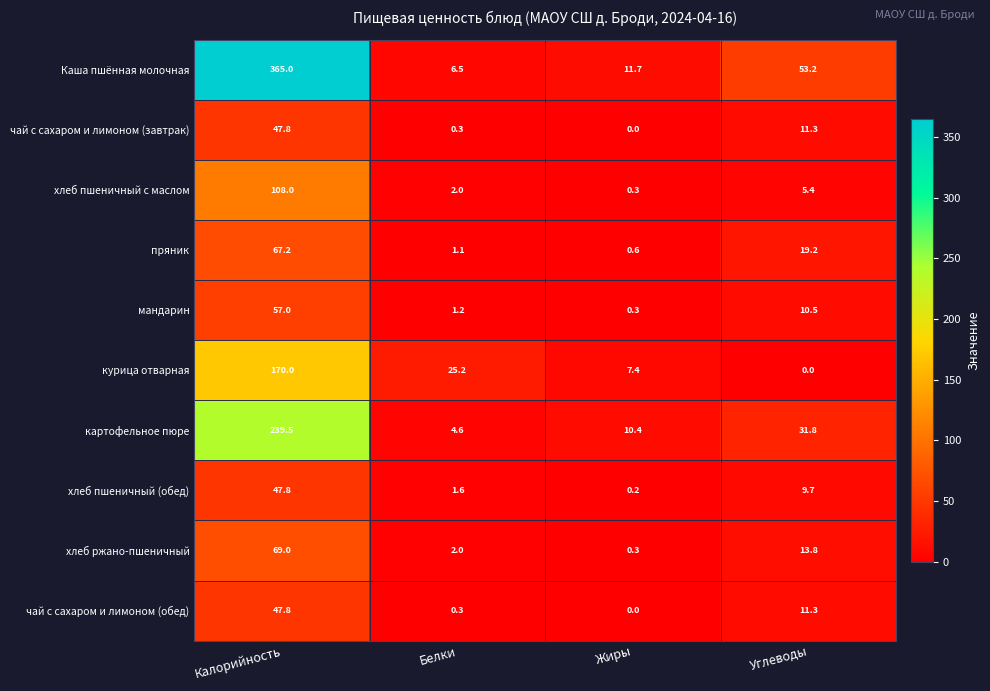

What is the sum of all хлеб пшеничный (обед) values?

59.3